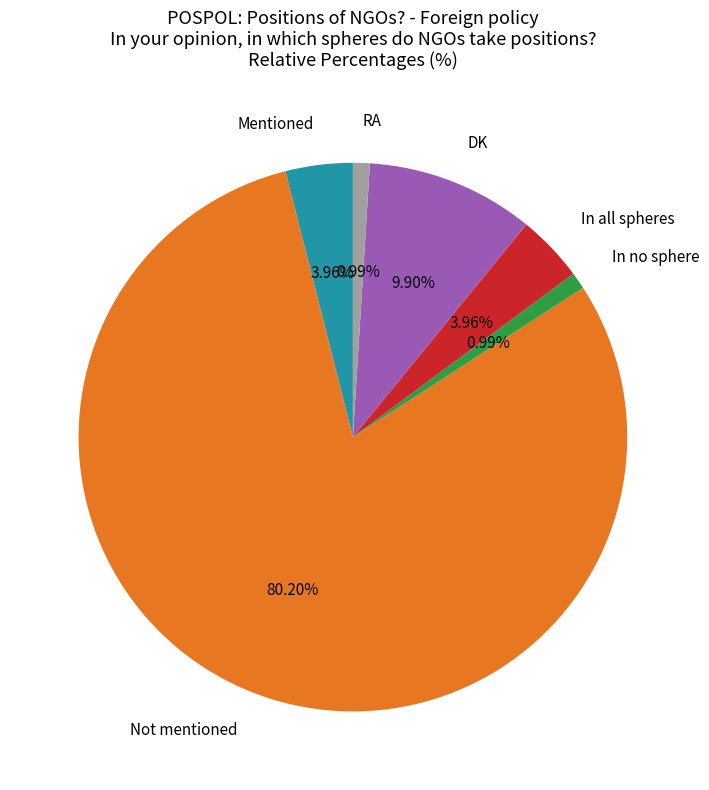

How much of the chart is everything except Mentioned?

96.0%